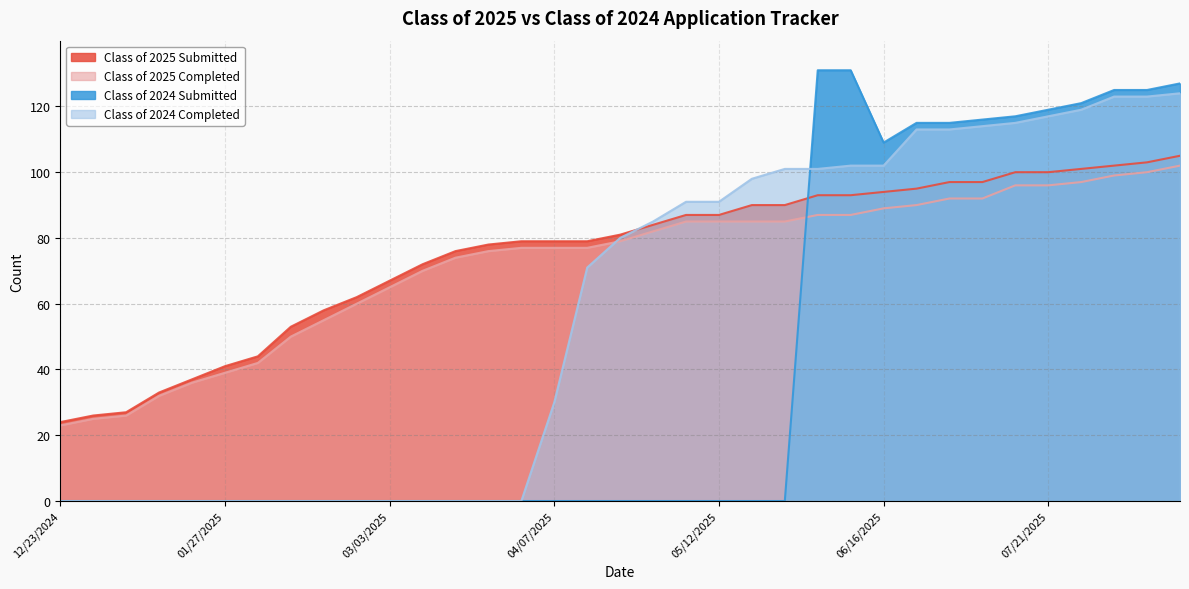

What is the difference between the Class of 2025 Submitted values at 04/14/2025 and 05/06/2025?

8